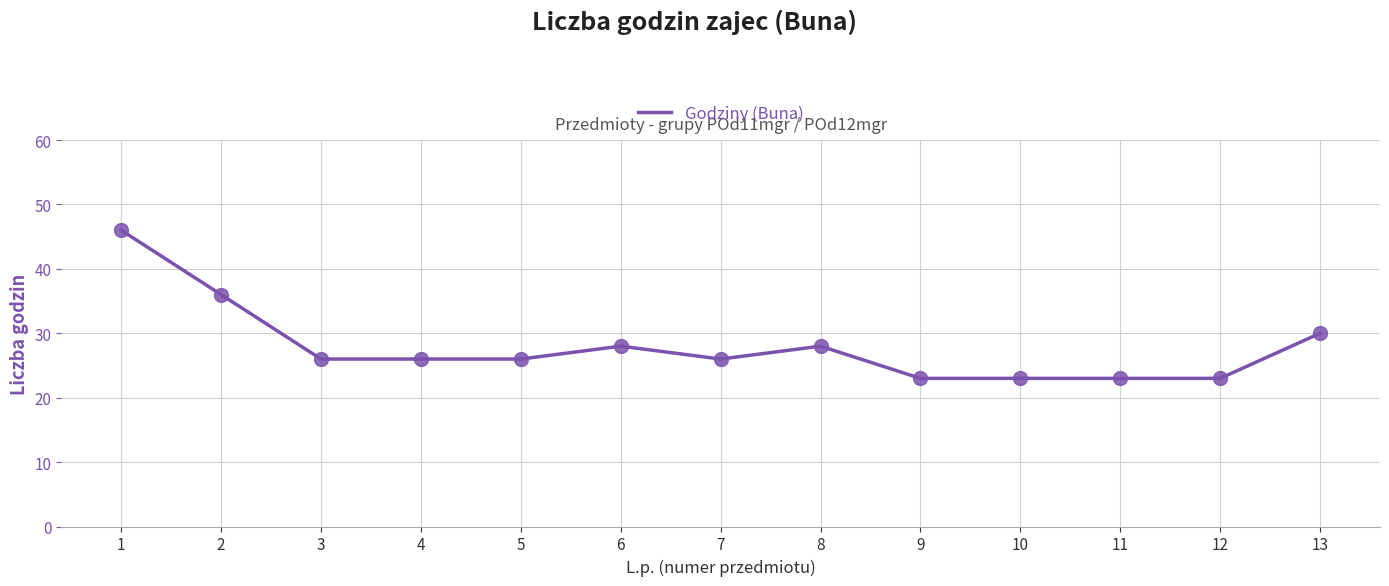

Approximately how many times larger is the value at 1 compared to 6?

1.6